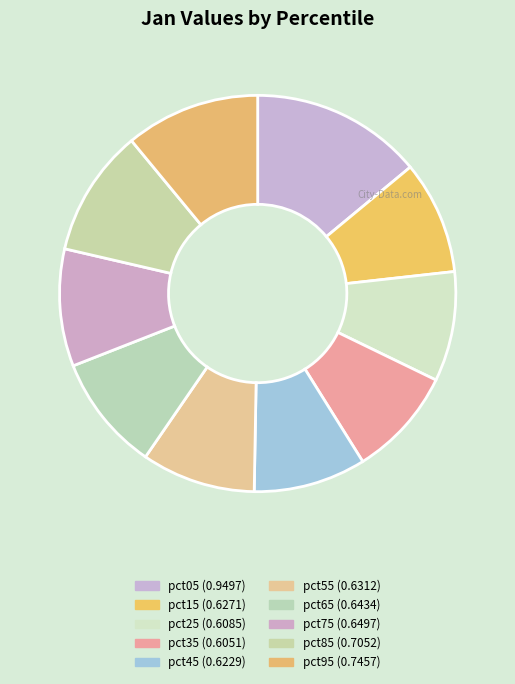

What percentage is the pct95 slice, to the nearest percent?

11%